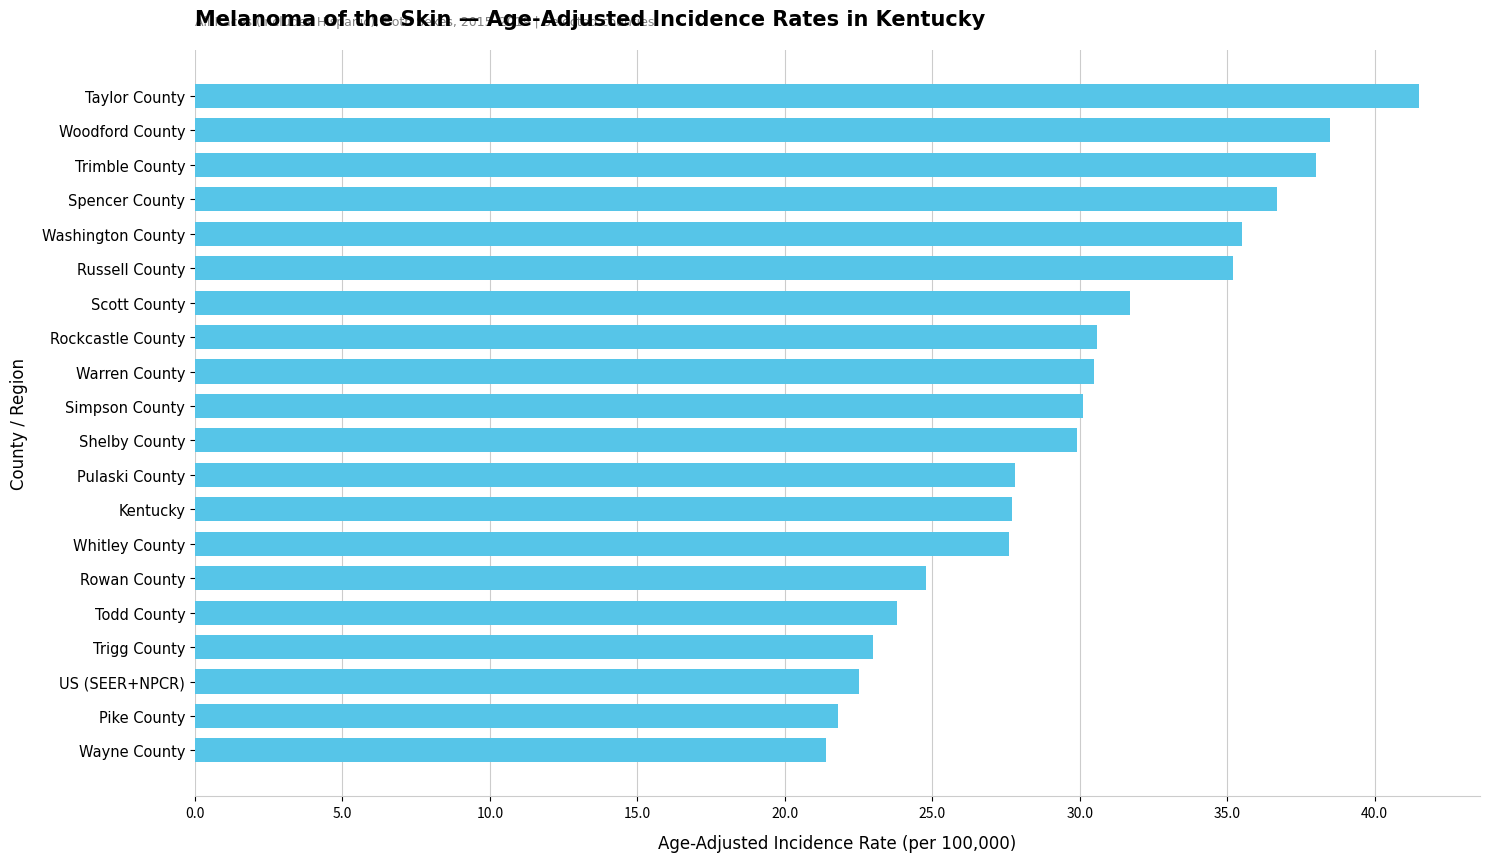

What is the difference between the second highest and second lowest values?

16.7